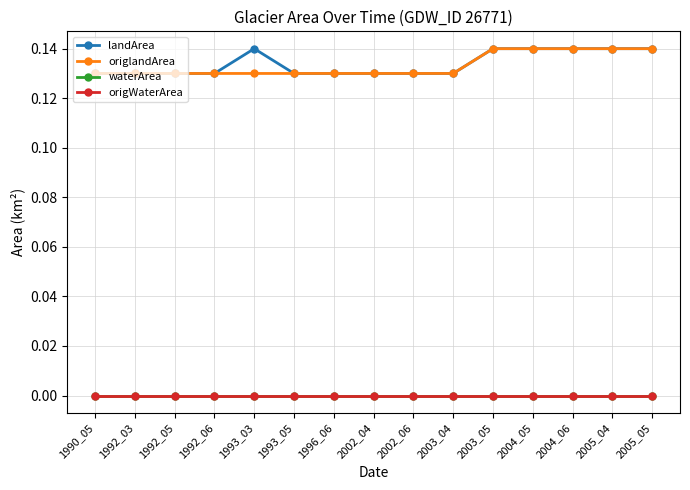

What is the minimum value for origlandArea?

0.1